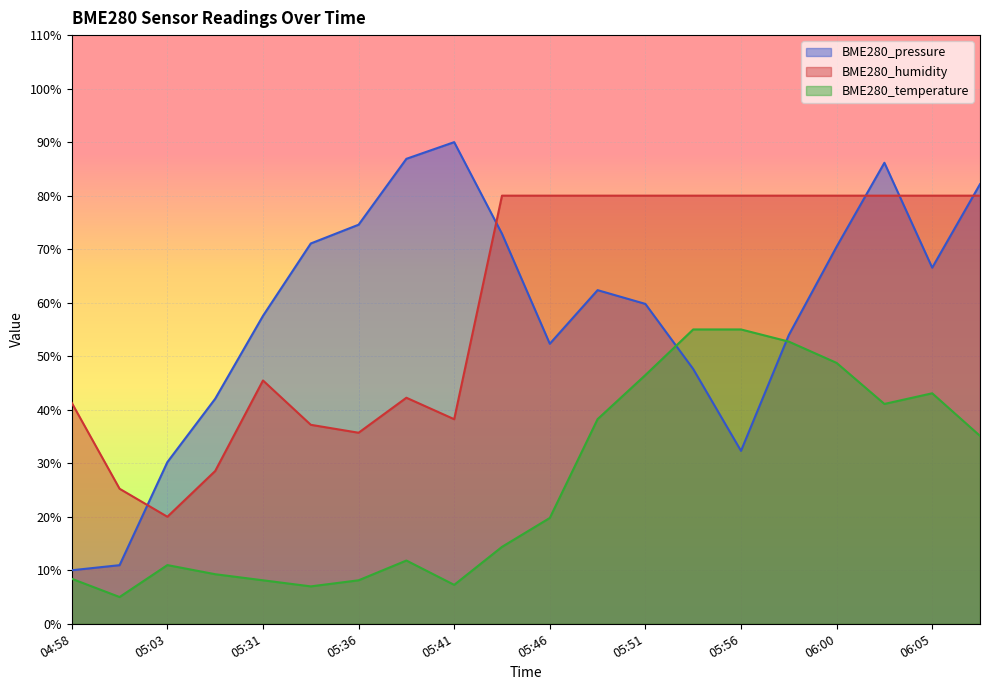

Reading right to left, list all the values displayed in this chart.

BME280_pressure: 82.1	66.5	86.1	70.5	53.9	32.3	47.6	59.8	62.3	52.3	72.9	90.0	86.9	74.6	71.1	57.5	42.0	30.2	11.0	10.0
BME280_temperature: 35.1	43.1	41.1	48.8	52.7	55.0	55.0	46.5	38.2	19.8	14.4	7.3	11.8	8.1	7.0	8.1	9.3	11.0	5.0	8.4
BME280_humidity: 80.0	80.0	80.0	80.0	80.0	80.0	80.0	80.0	80.0	80.0	80.0	38.2	42.2	35.7	37.2	45.5	28.5	20.0	25.2	41.3